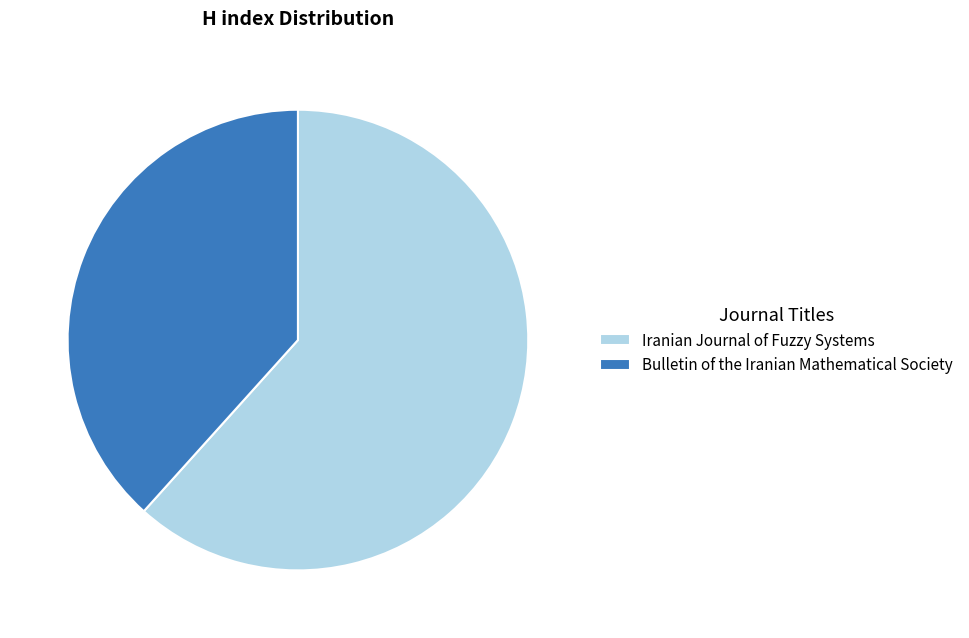

Which category has the smallest portion of the pie?

Bulletin of the Iranian Mathematical Society